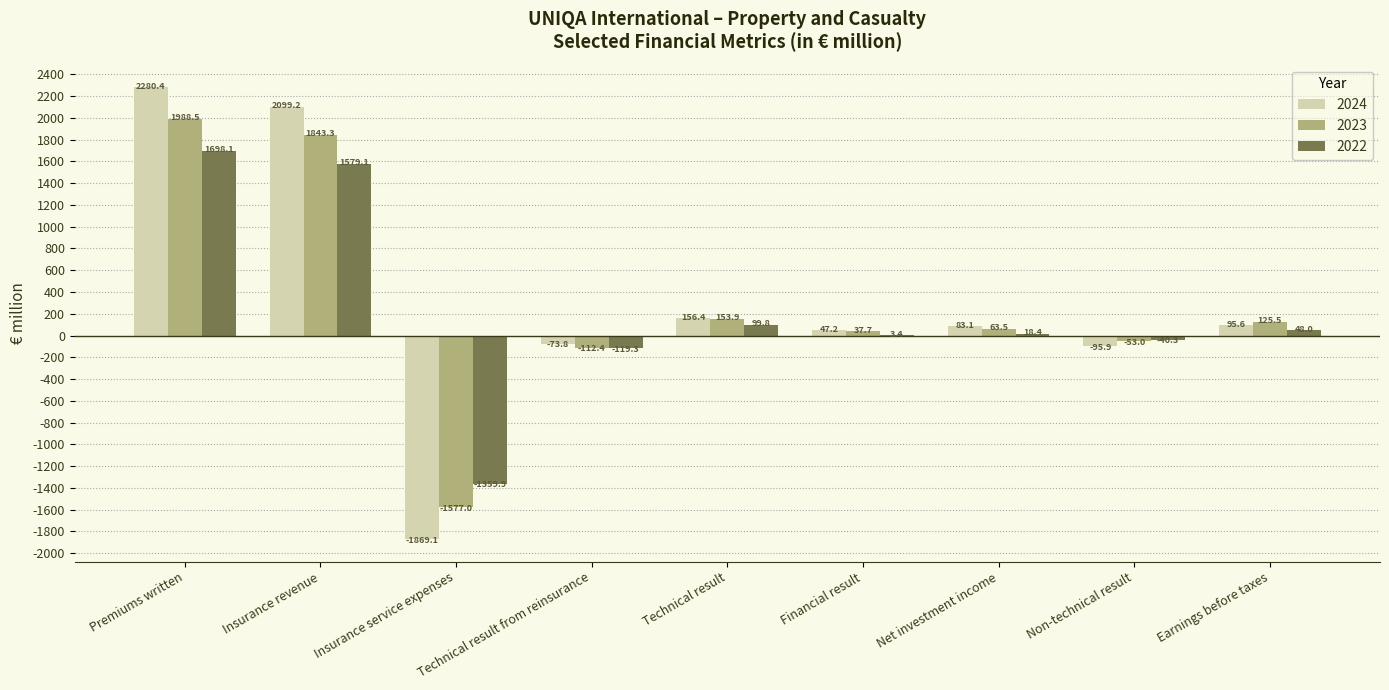

What is the maximum value for 2023?

1988.5